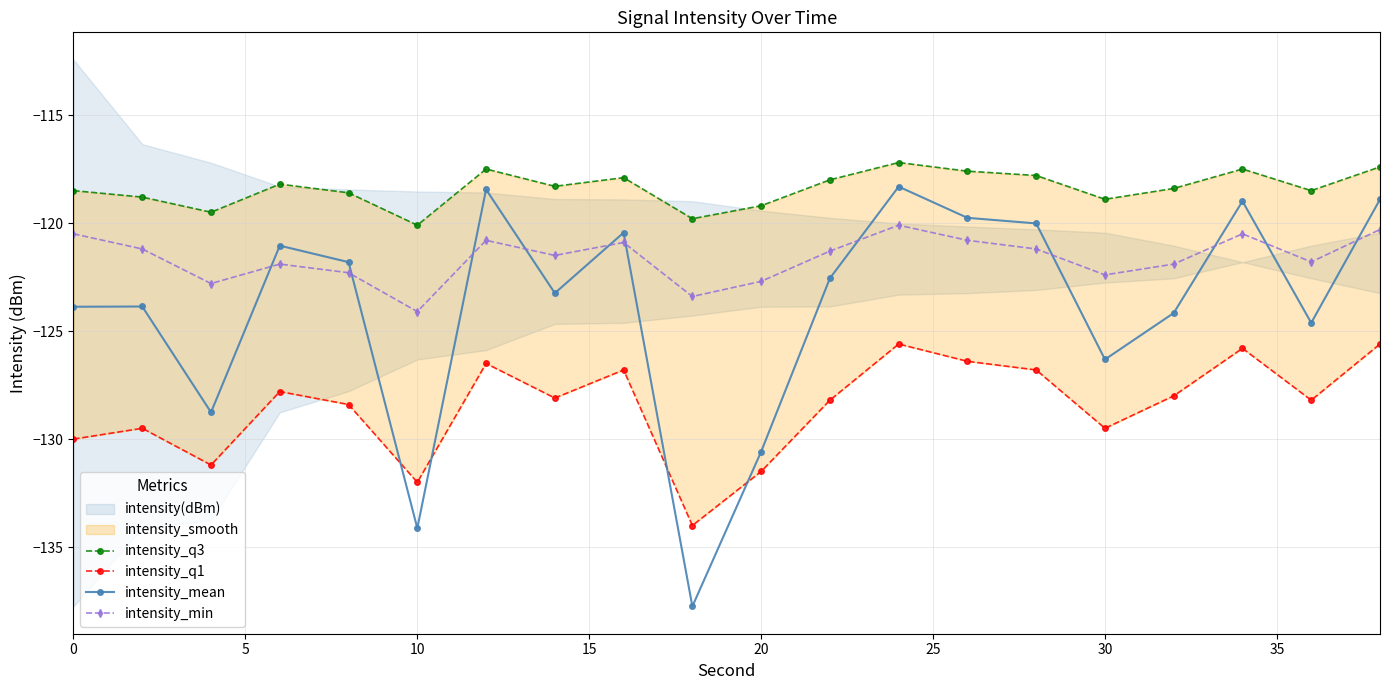

What is the smallest value displayed?

-137.7